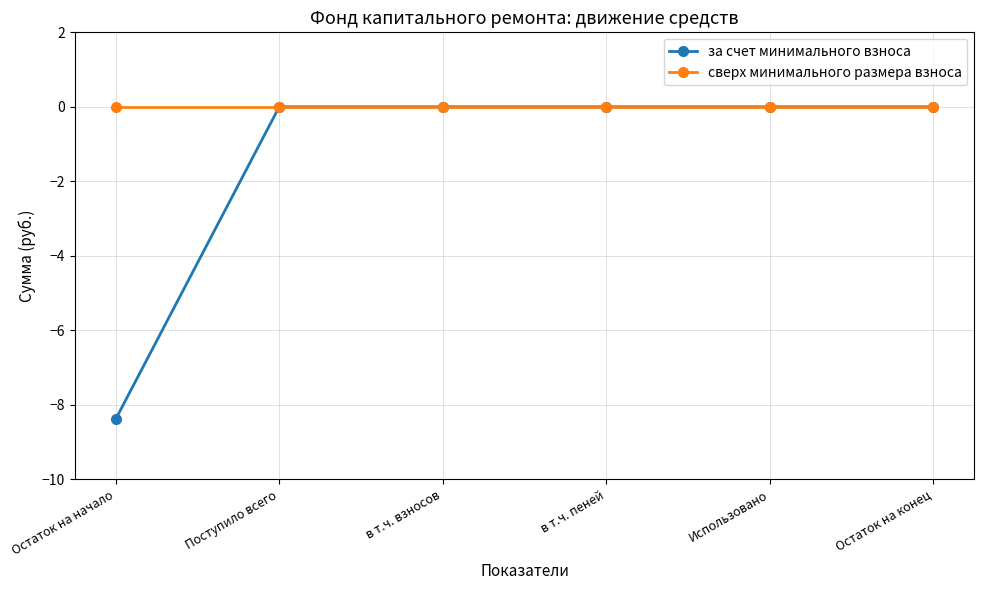

How many series are shown in this chart?

2